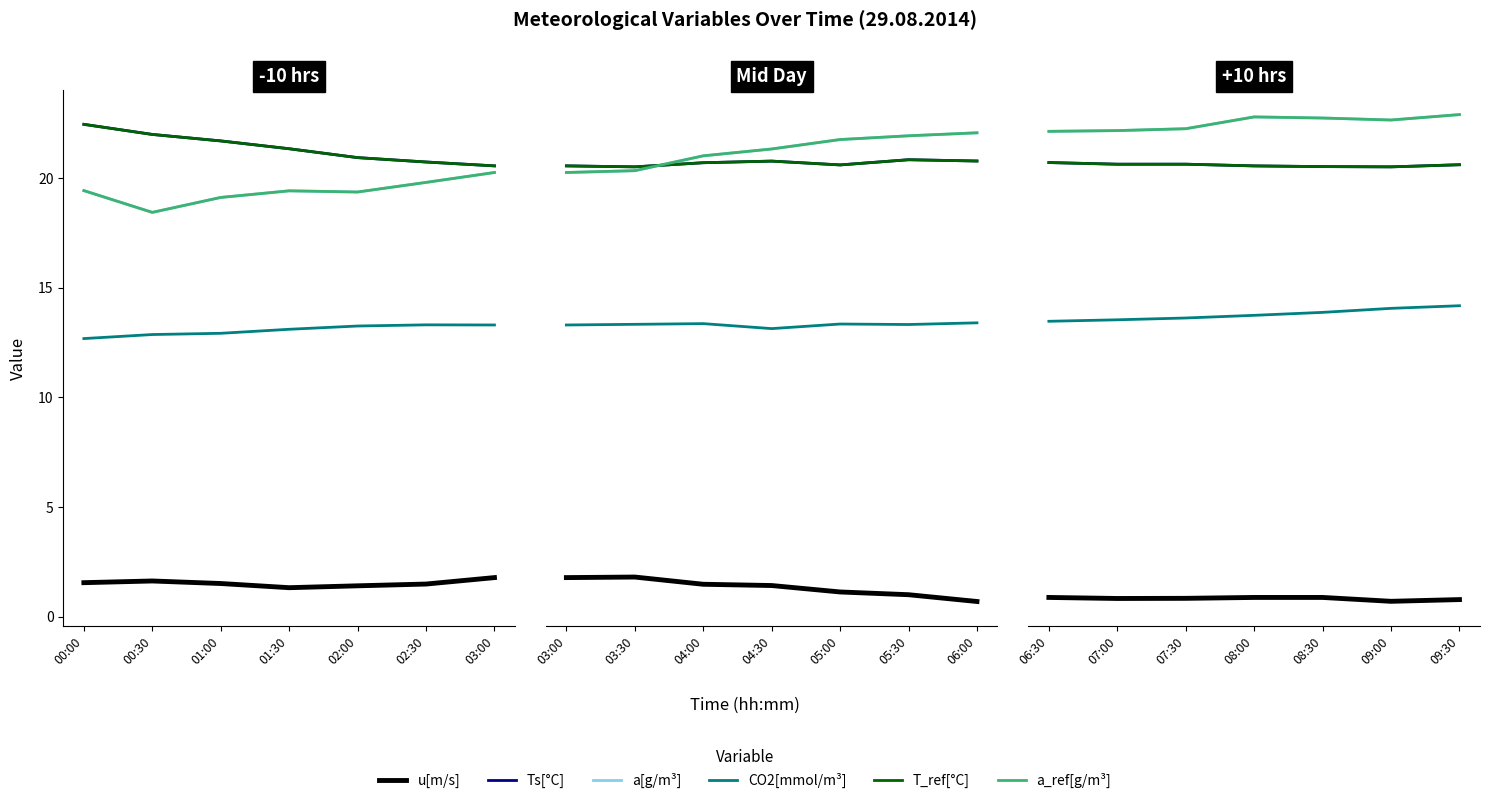

Is it true that a_ref[g/m³] equals 5.1 at 07:30?

False